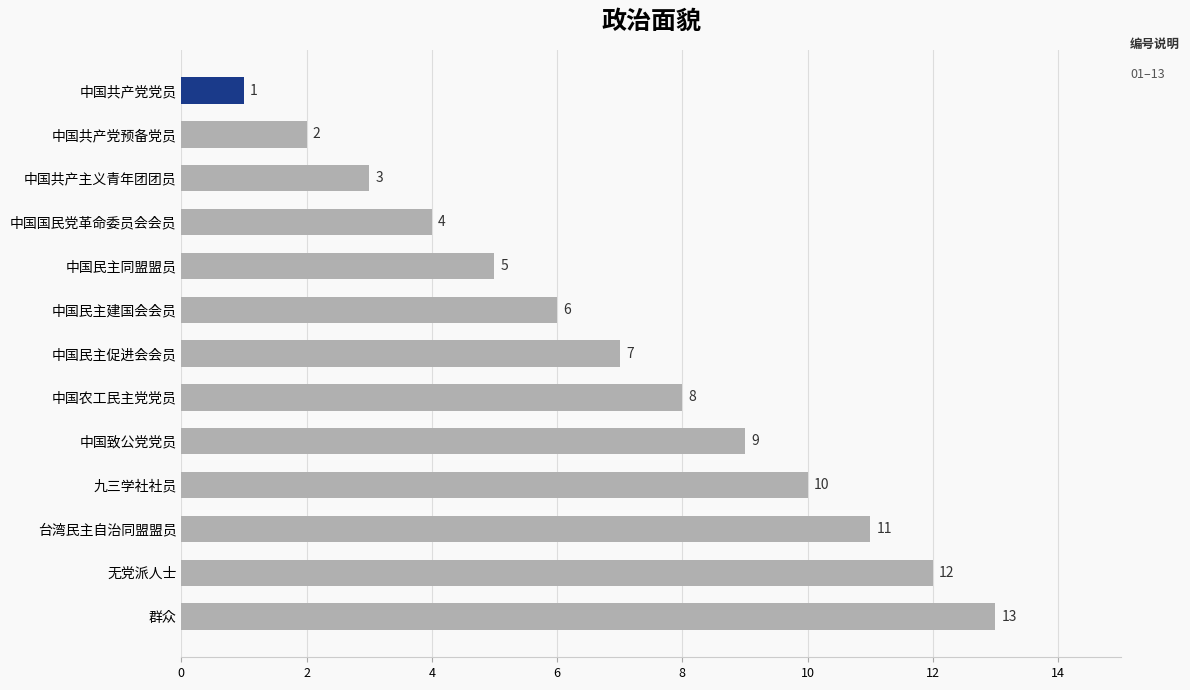

What is the average value?

7